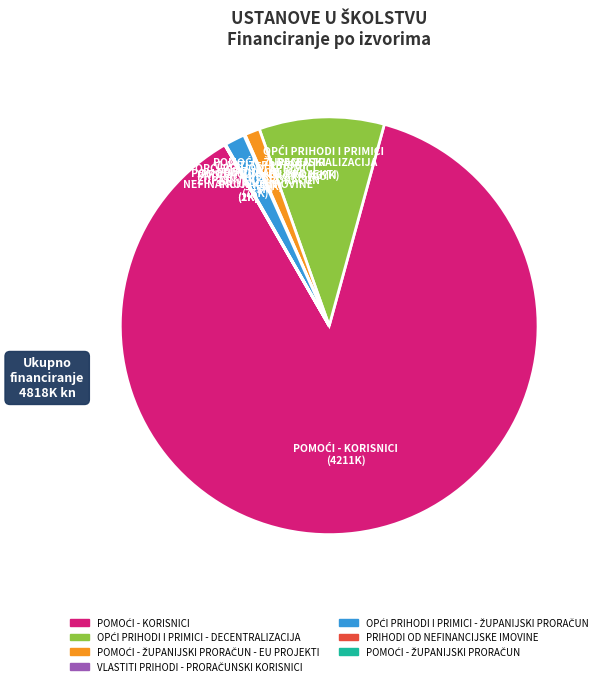

Is there any slice that represents more than half of the pie?

Yes